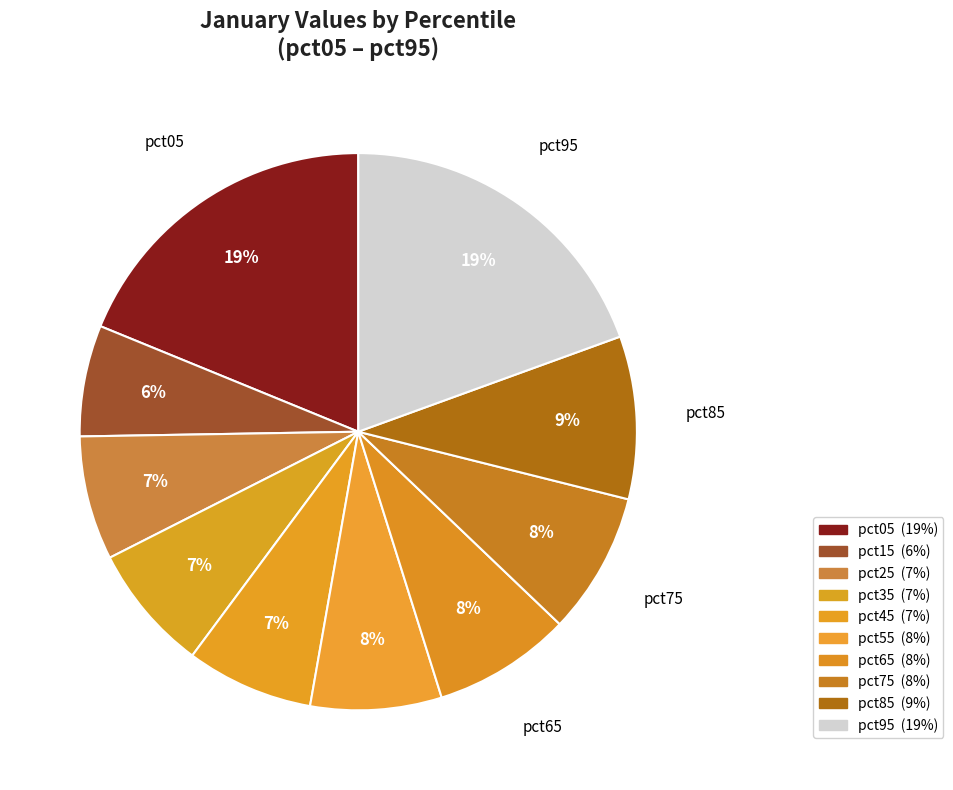

Is pct25 the majority of the pie?

No